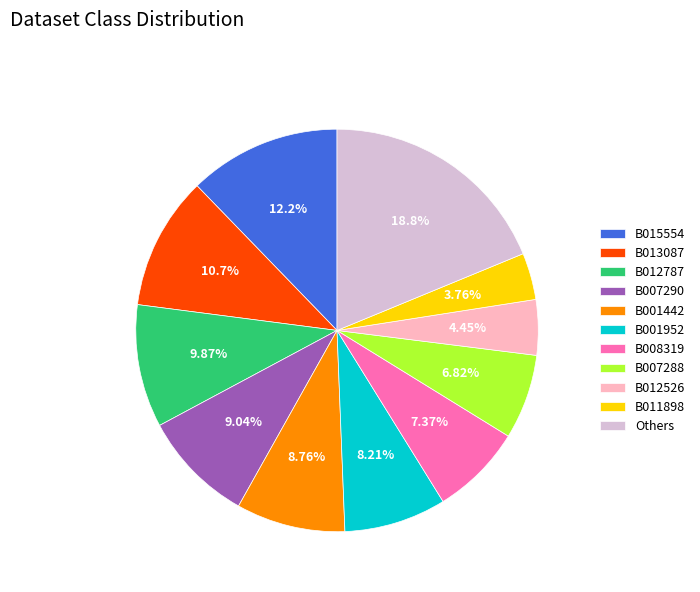

Count the number of slices in the pie.

11